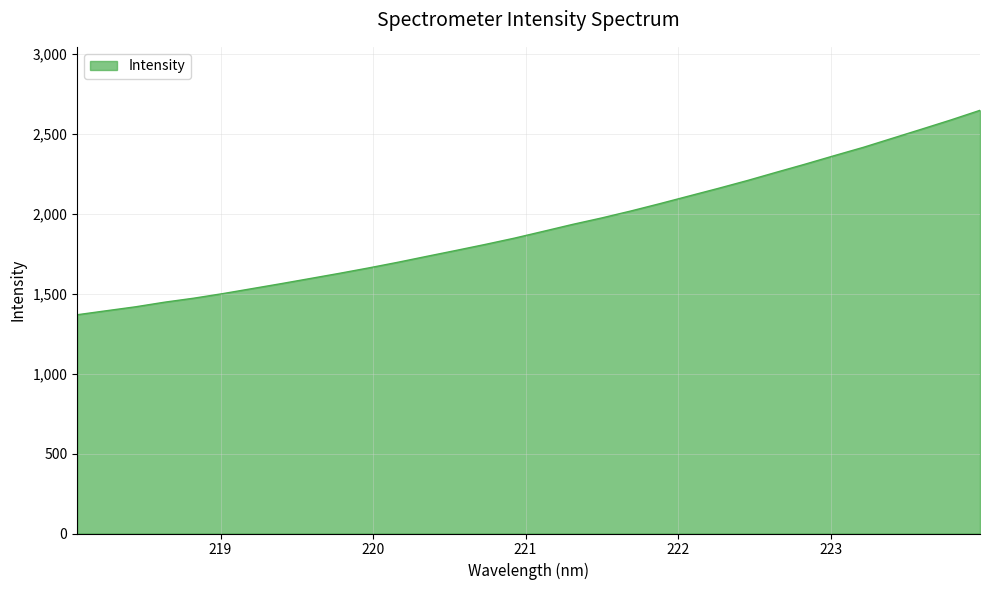

What is the minimum value shown in the chart?

1367.7